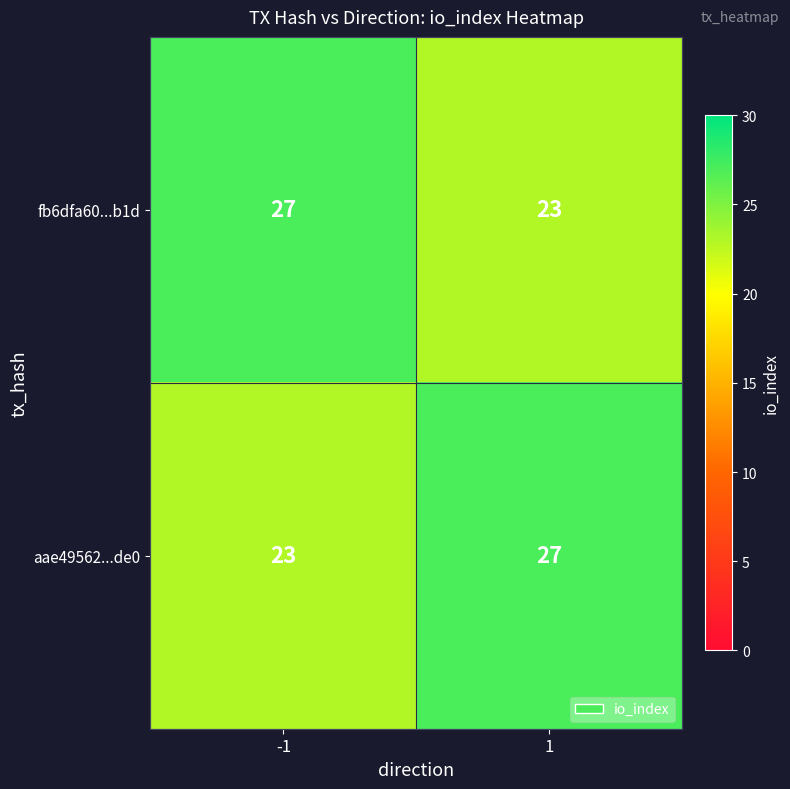

What is the total value across all series at -1?

50